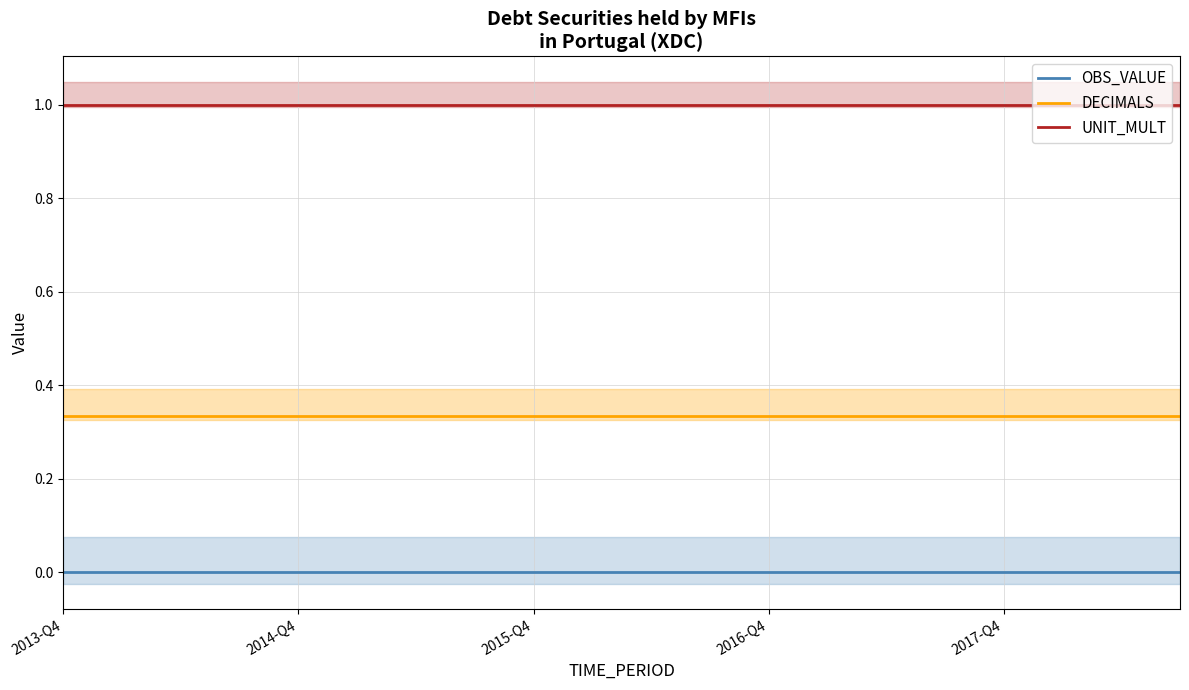

What is the highest value of the DECIMALS series?

0.3